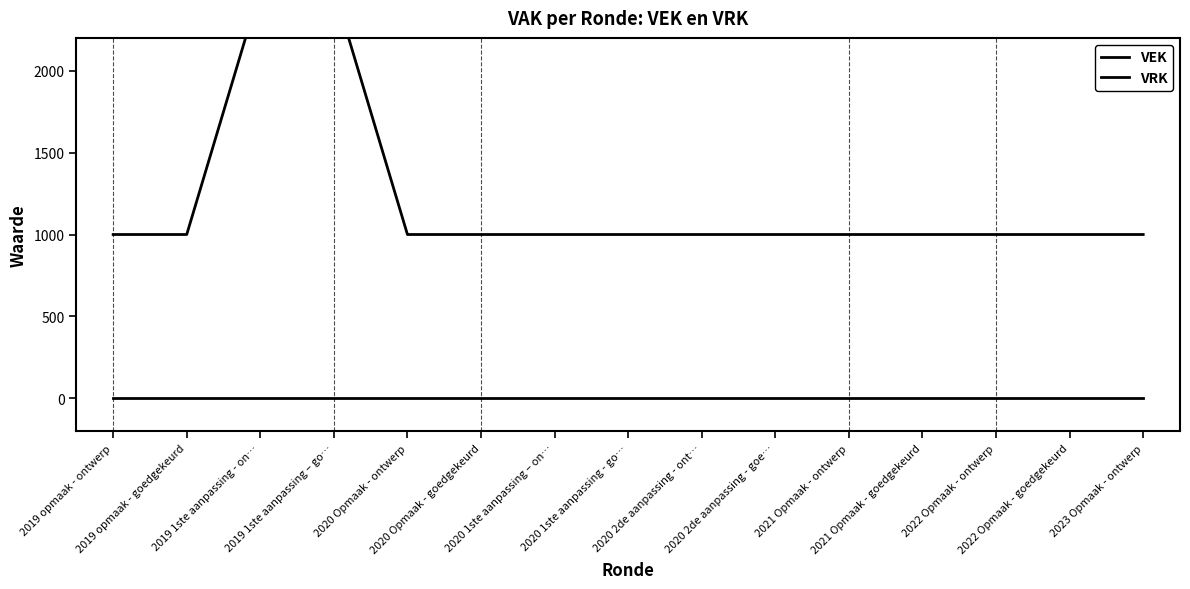

What is the maximum value shown in the chart?

2500